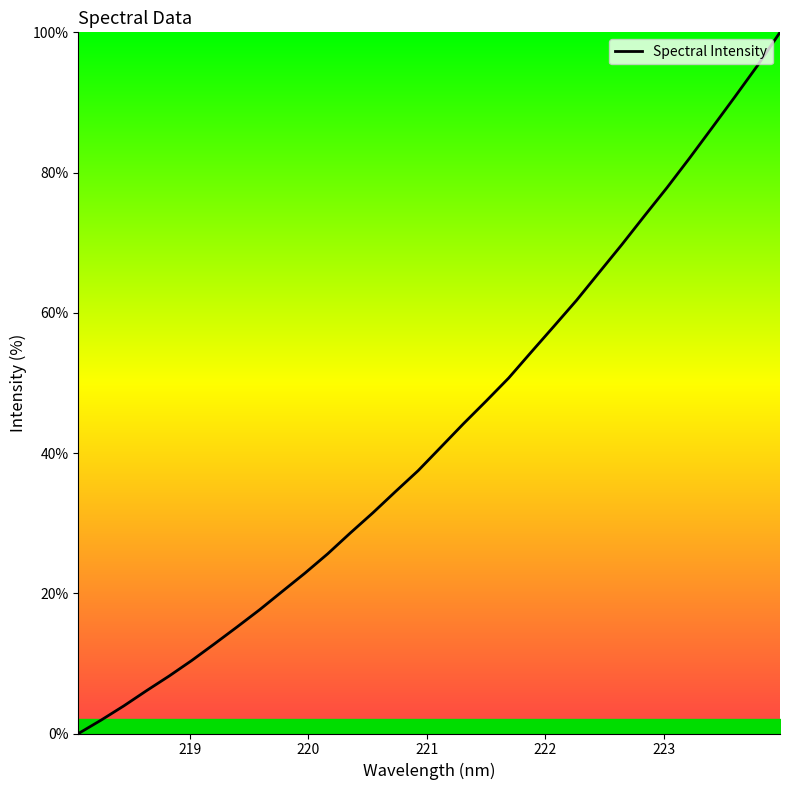

Count the number of categories in the chart.

32